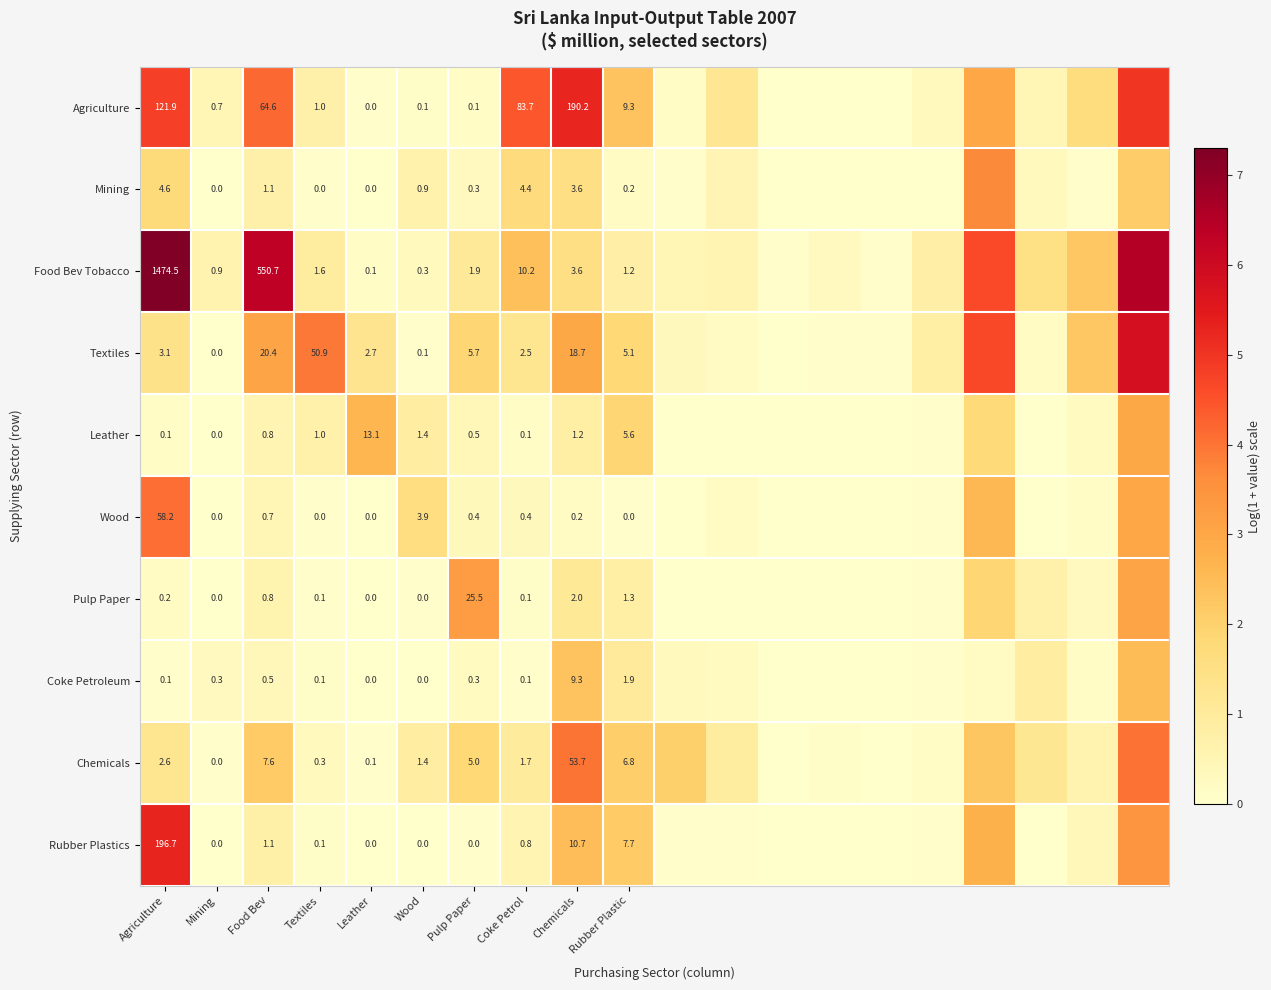

Between Leather and Pulp Paper, which series saw the biggest shift?

Pulp Paper